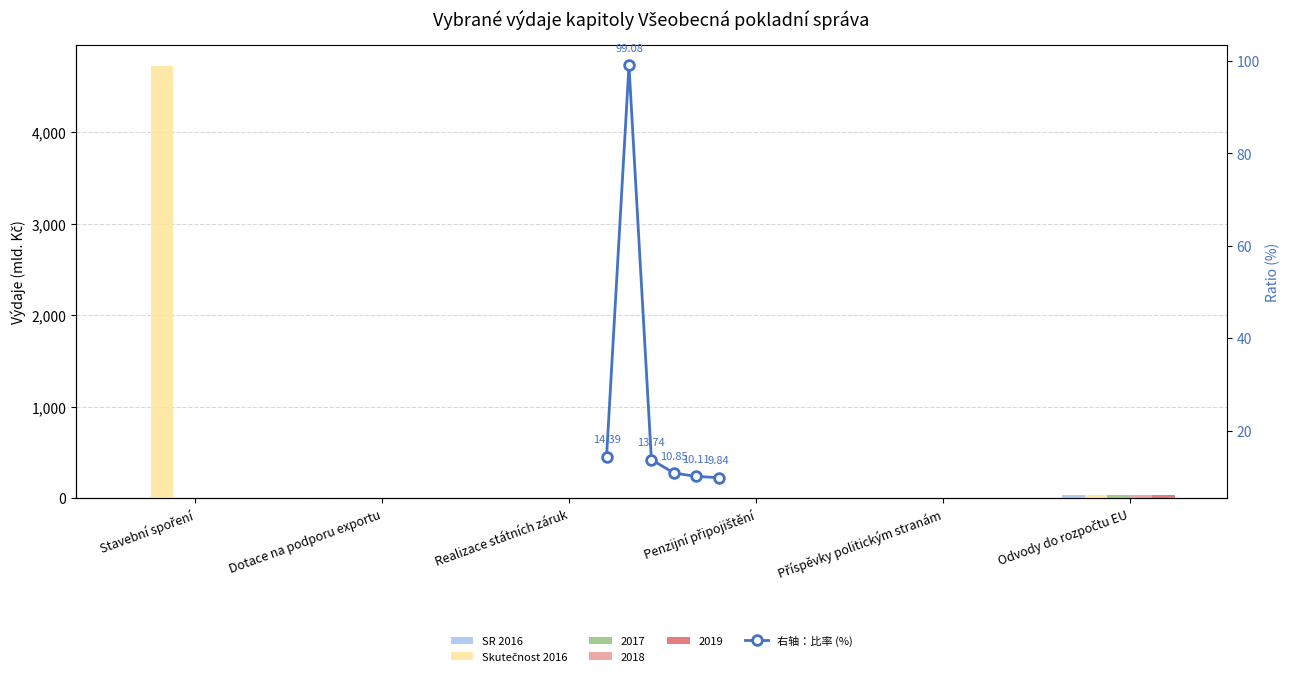

What is the sum of all Skutečnost 2016 values?

4768.7